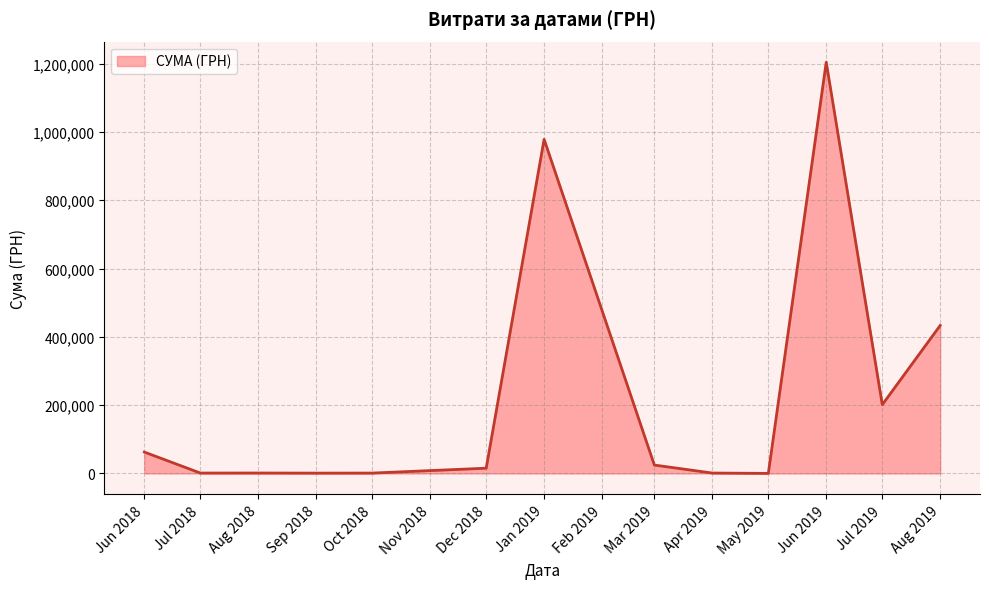

At which category does the chart reach its peak across all series?

Jun 2019